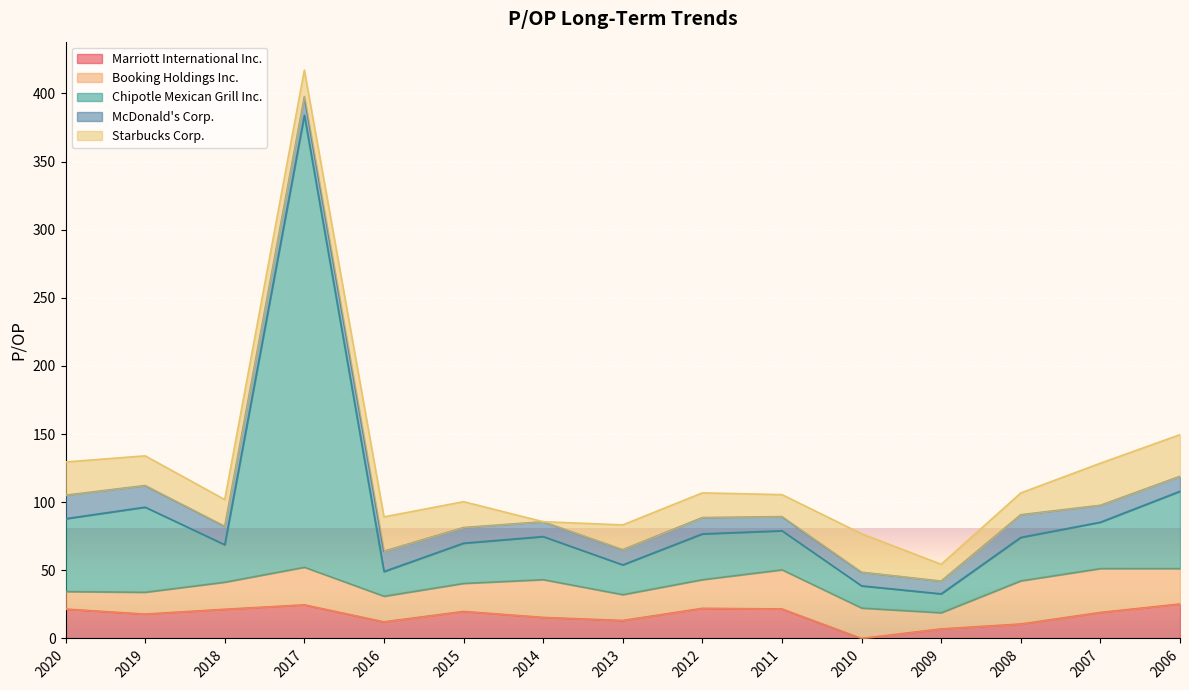

What is the difference between the maximum and minimum values in the McDonald's Corp. series?

7.9